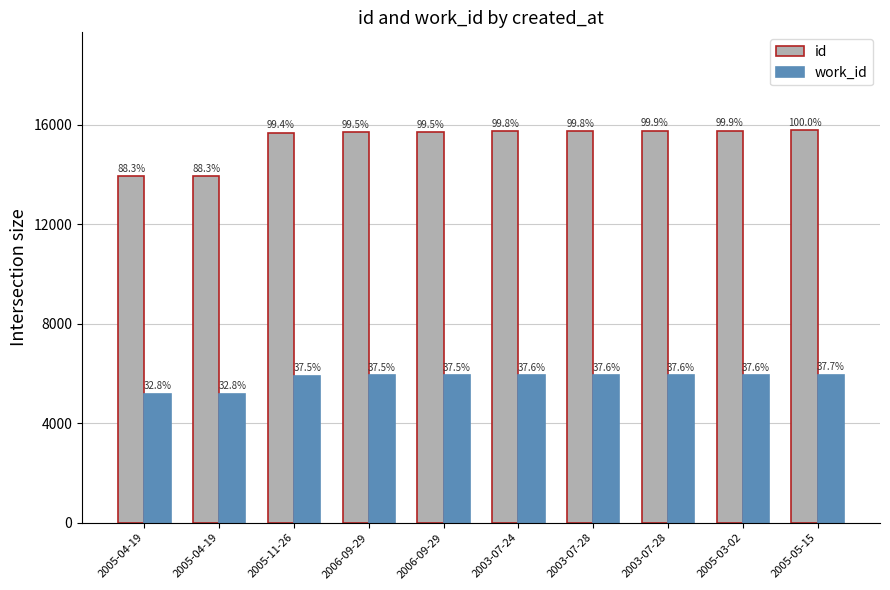

How many bars are there in total?

20